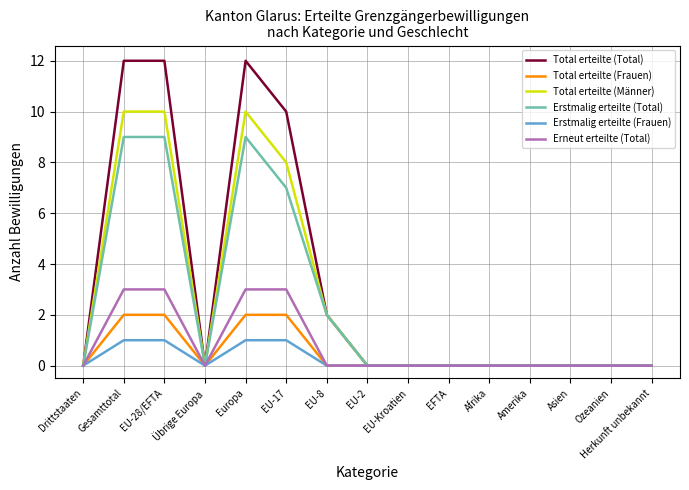

Reading right to left, transcribe all the data shown in this chart.

Total erteilte (Total): 0	0	0	0	0	0	0	0	2	10	12	0	12	12	0
Total erteilte (Frauen): 0	0	0	0	0	0	0	0	0	2	2	0	2	2	0
Total erteilte (Männer): 0	0	0	0	0	0	0	0	2	8	10	0	10	10	0
Erstmalig erteilte (Total): 0	0	0	0	0	0	0	0	2	7	9	0	9	9	0
Erstmalig erteilte (Frauen): 0	0	0	0	0	0	0	0	0	1	1	0	1	1	0
Erneut erteilte (Total): 0	0	0	0	0	0	0	0	0	3	3	0	3	3	0